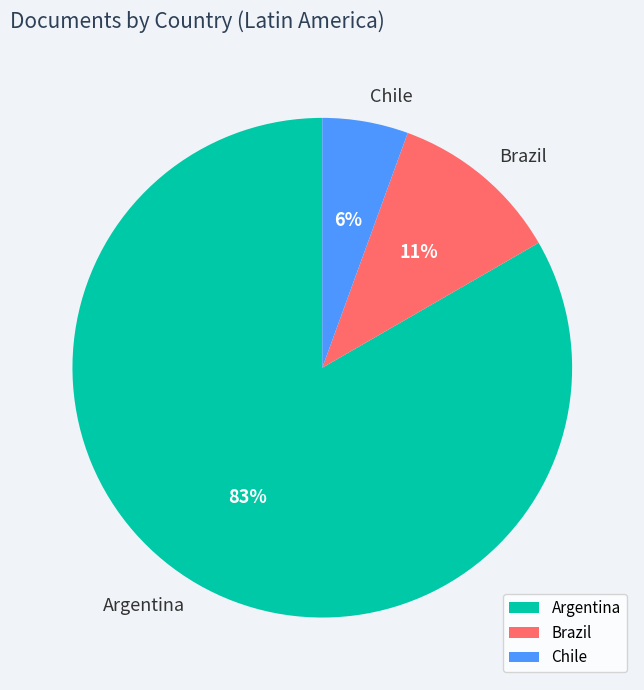

How many slices are in this pie chart?

3